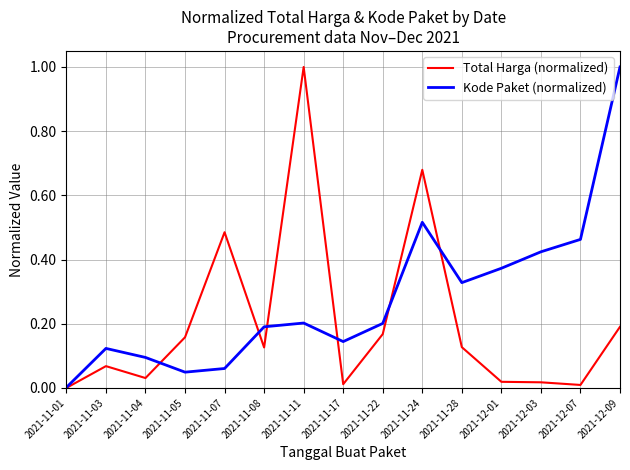

What is the maximum value shown in the chart?

1.0